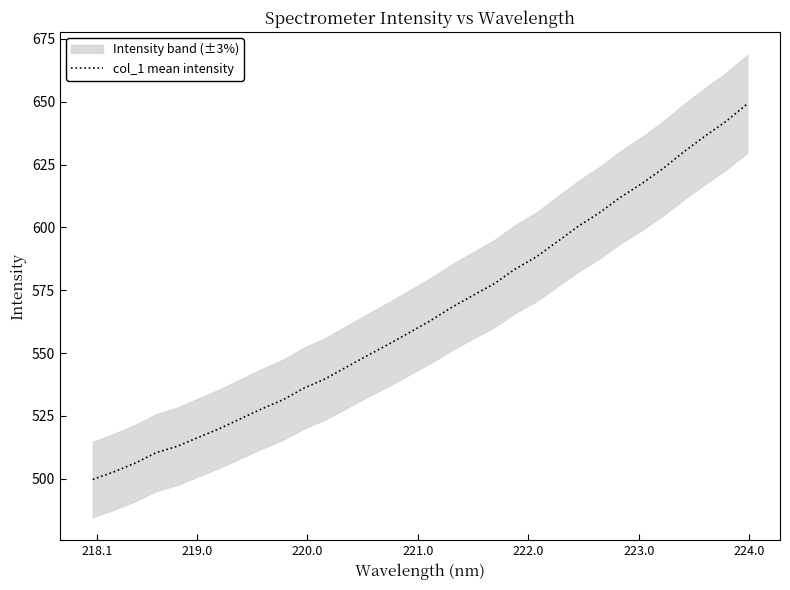

What is the maximum value for col_1 mean intensity?

649.2